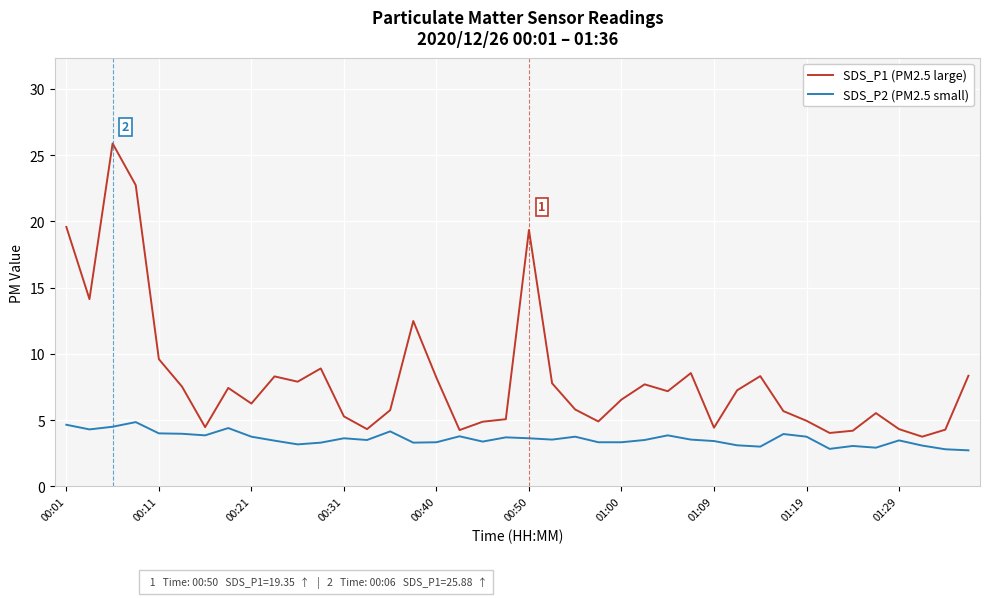

True or false: SDS_P2 (PM2.5 small) and SDS_P1 (PM2.5 large) cross at least once.

False